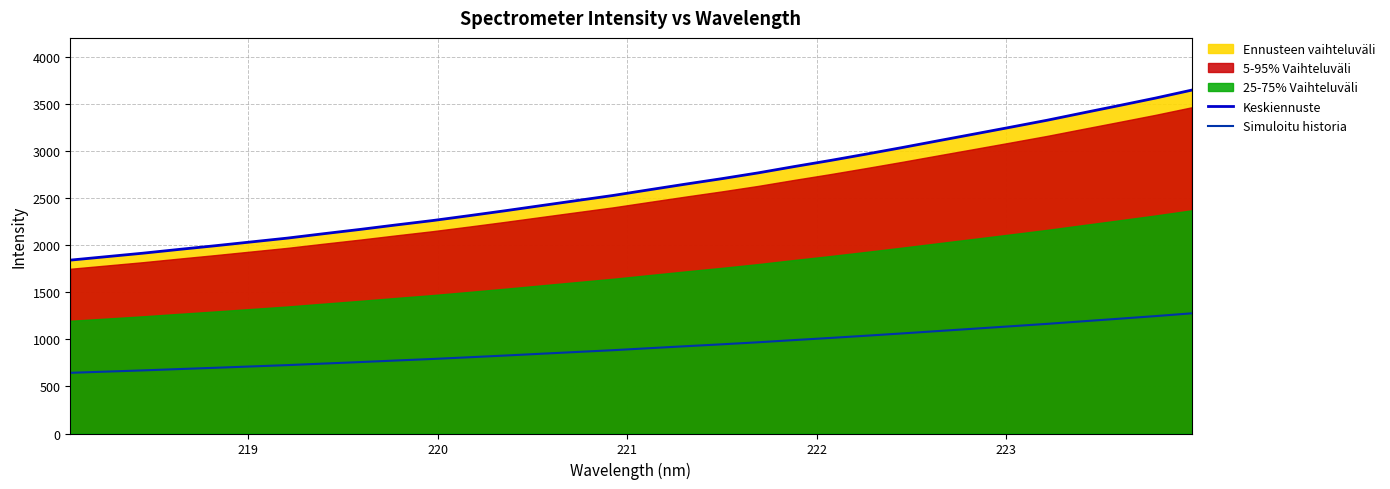

Which series has the largest range (max minus min)?

Keskiennuste